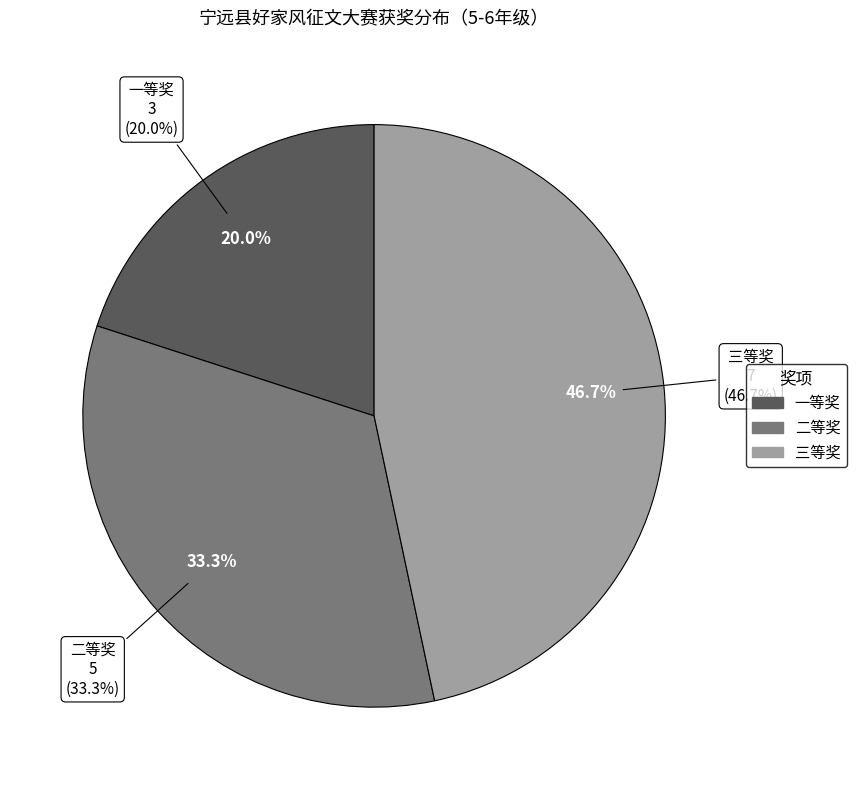

What percentage is the 三等奖 slice, to the nearest percent?

47%